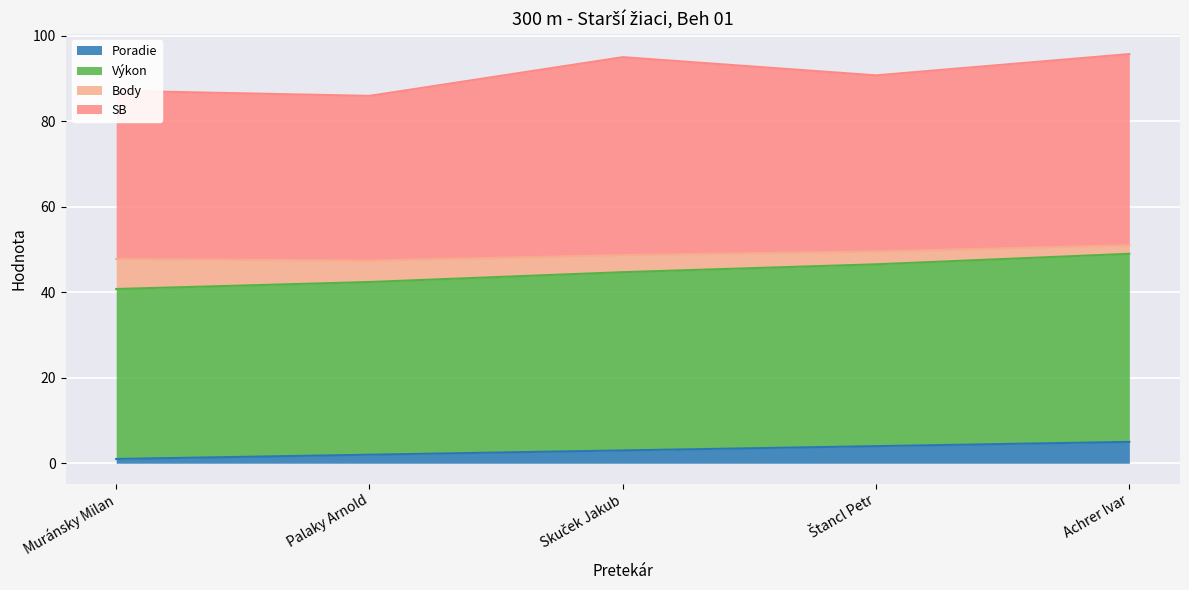

Does the chart display data point markers on the line(s)?

No